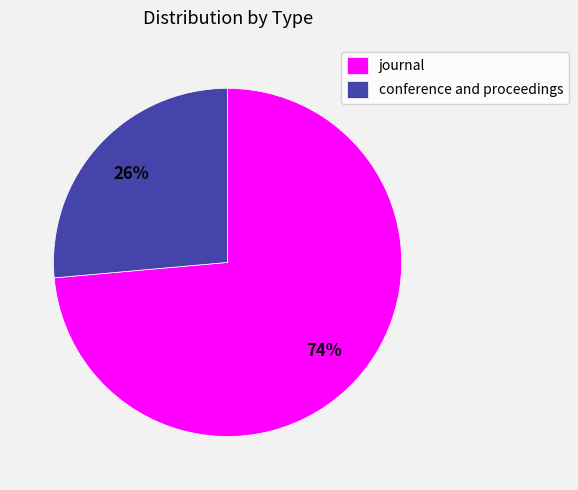

Approximately how many times larger is the value at journal compared to conference and proceedings?

2.8